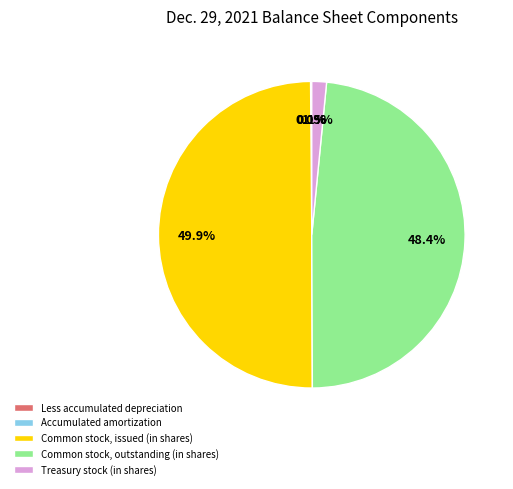

How much of the chart is everything except Treasury stock (in shares)?

98.5%